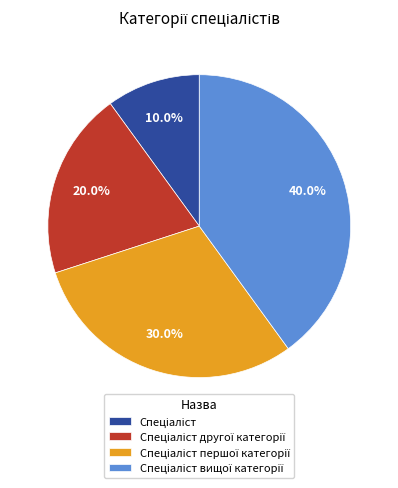

How many slices are in this pie chart?

4